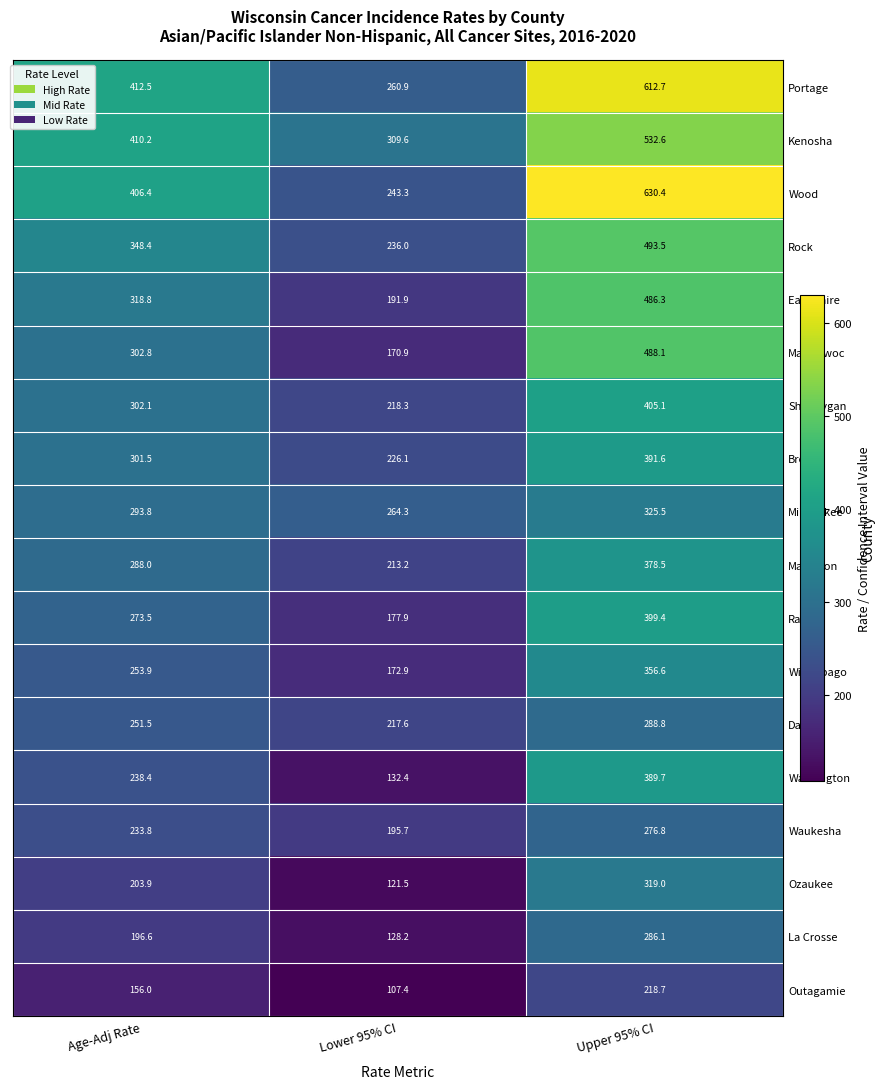

What is the greatest value displayed?

630.4